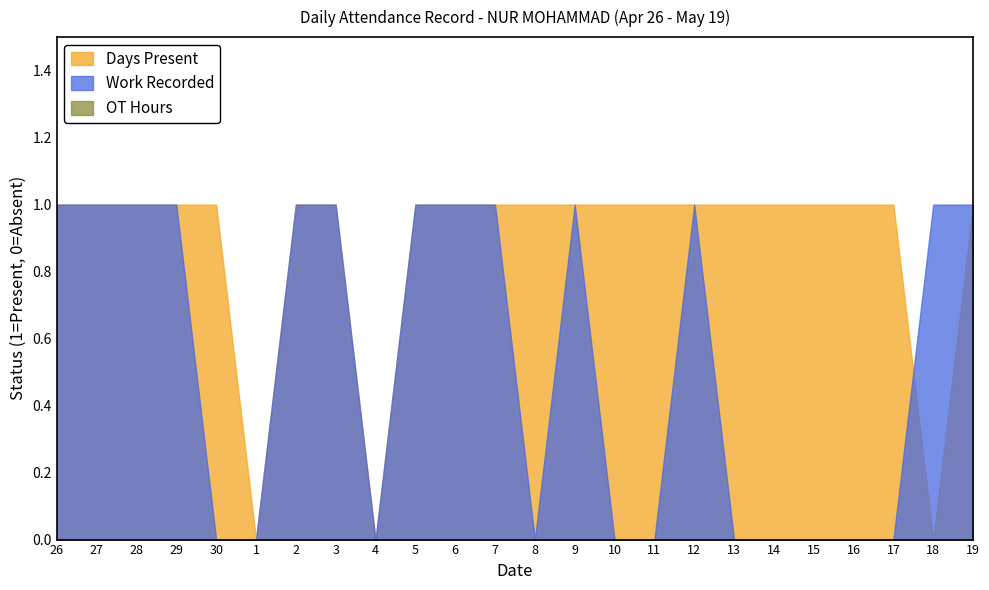

What are all the series names shown in the legend?

Days Present, Work Recorded, OT Hours